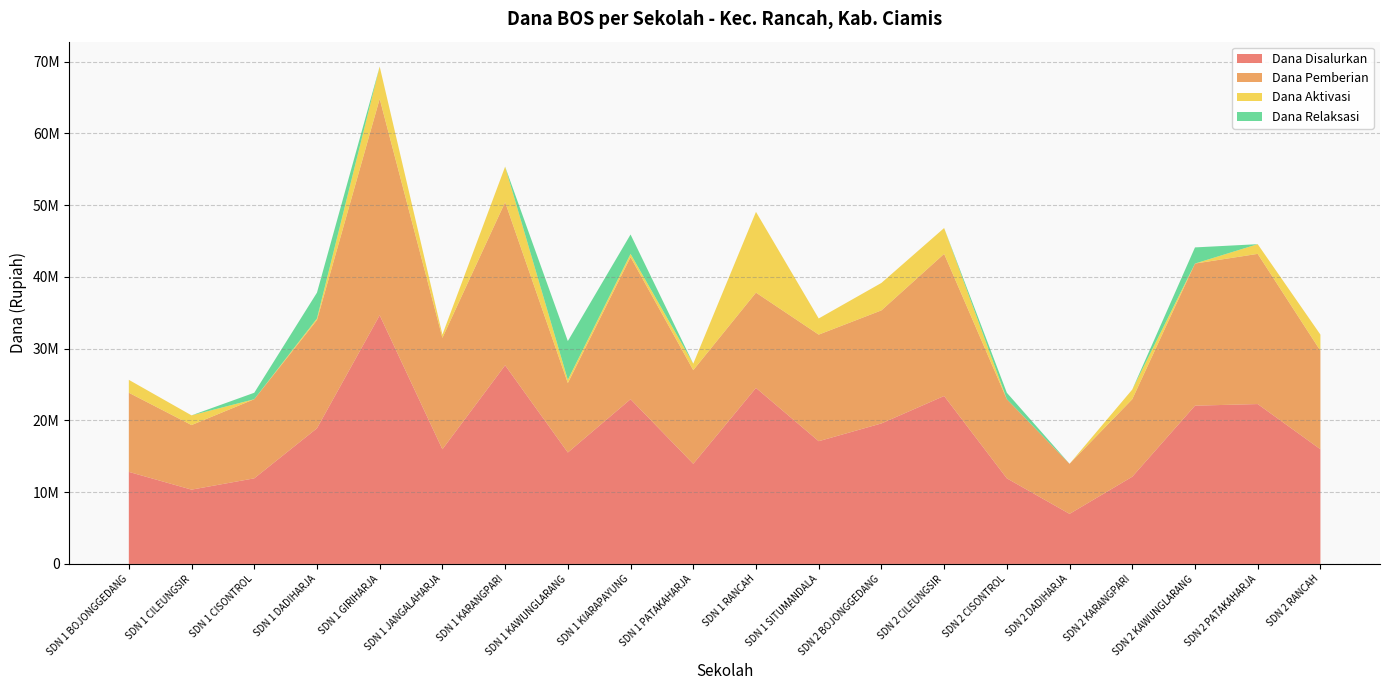

Reading right to left, transcribe all the data shown in this chart.

Dana Disalurkan: 15975000	22275000	22050000	12150000	6975000	11925000	23400000	19575000	17100000	24525000	13950000	22950000	15525000	27675000	15975000	34650000	18900000	11925000	10350000	12825000
Dana Pemberian: 13725000	20925000	19800000	10800000	6975000	11025000	19800000	15750000	14850000	13275000	13050000	19800000	9675000	22725000	15525000	30150000	15075000	11025000	9000000	11025000
Dana Aktivasi: 2250000	1350000	0	1350000	0	0	3600000	3825000	2250000	11250000	900000	450000	450000	4950000	450000	4500000	225000	0	1350000	1800000
Dana Relaksasi: 0	0	2250000	0	0	900000	0	0	0	0	0	2700000	5400000	0	0	0	3600000	900000	0	0